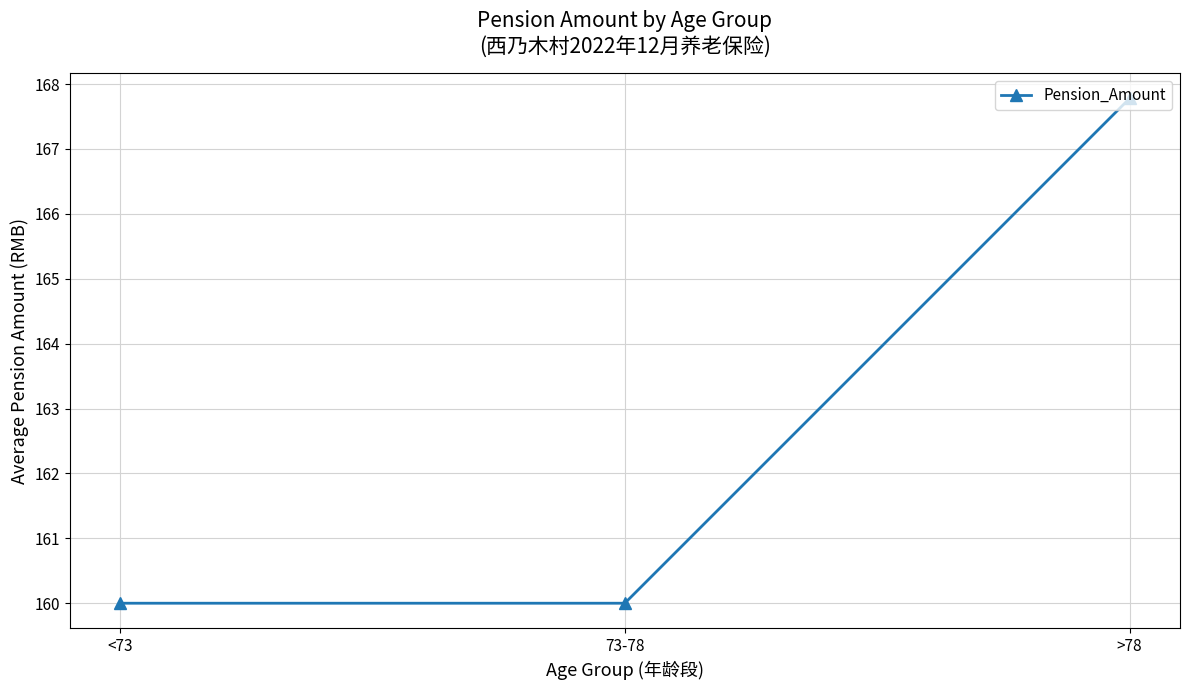

What is the maximum value shown in the chart?

167.8